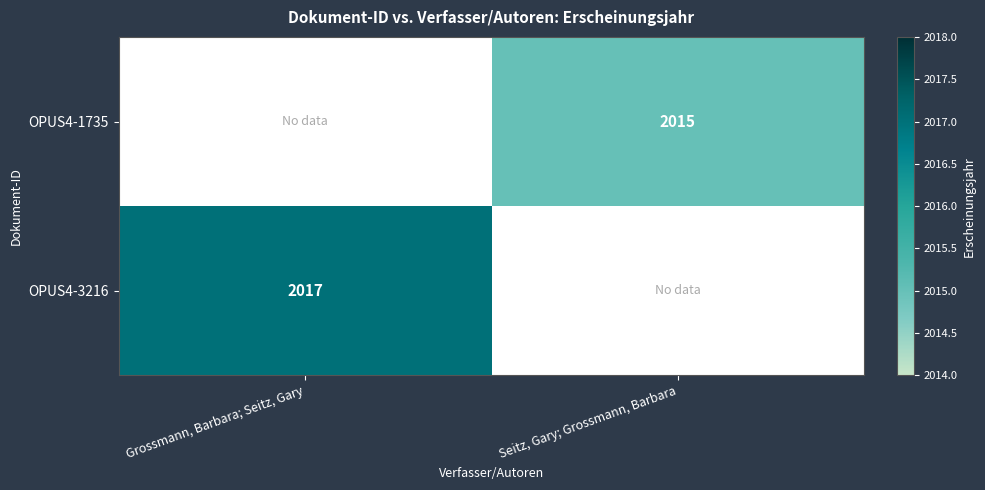

True or false: OPUS4-3216 has a value of 527 at Grossmann, Barbara; Seitz, Gary.

False